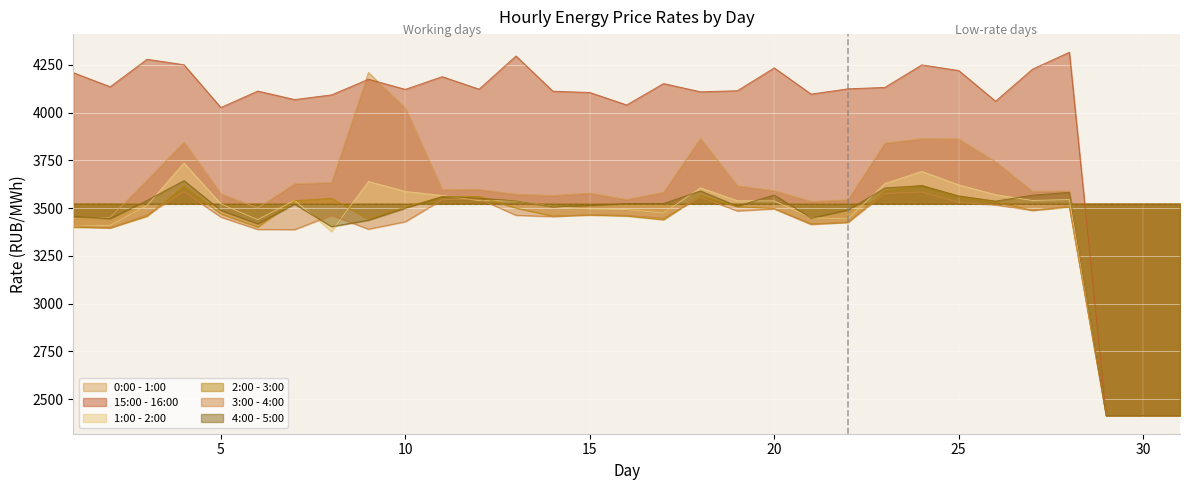

True or false: 15:00 - 16:00 and 2:00 - 3:00 intersect in this chart.

False